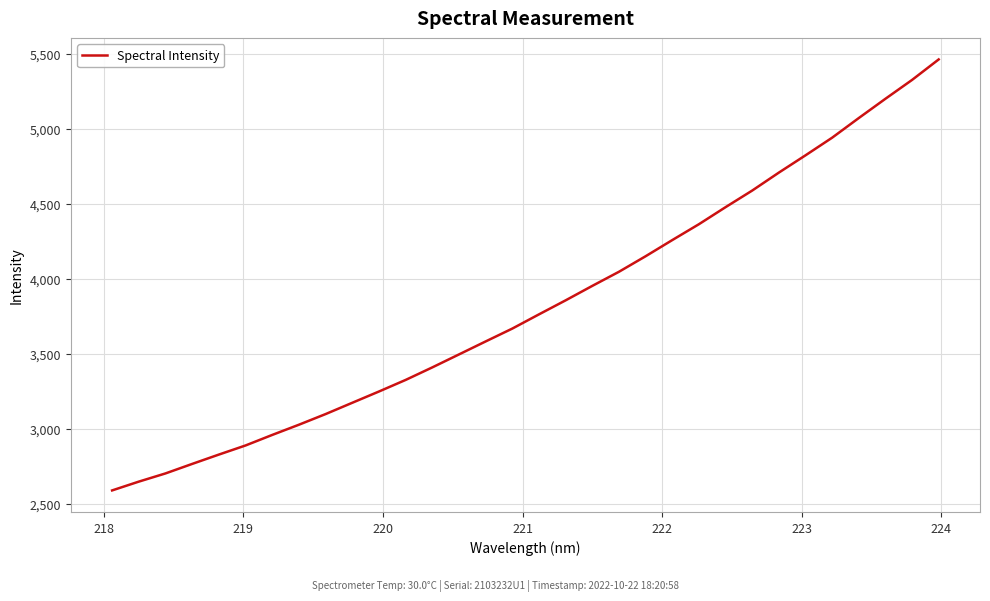

What is the smallest value displayed?

2591.0